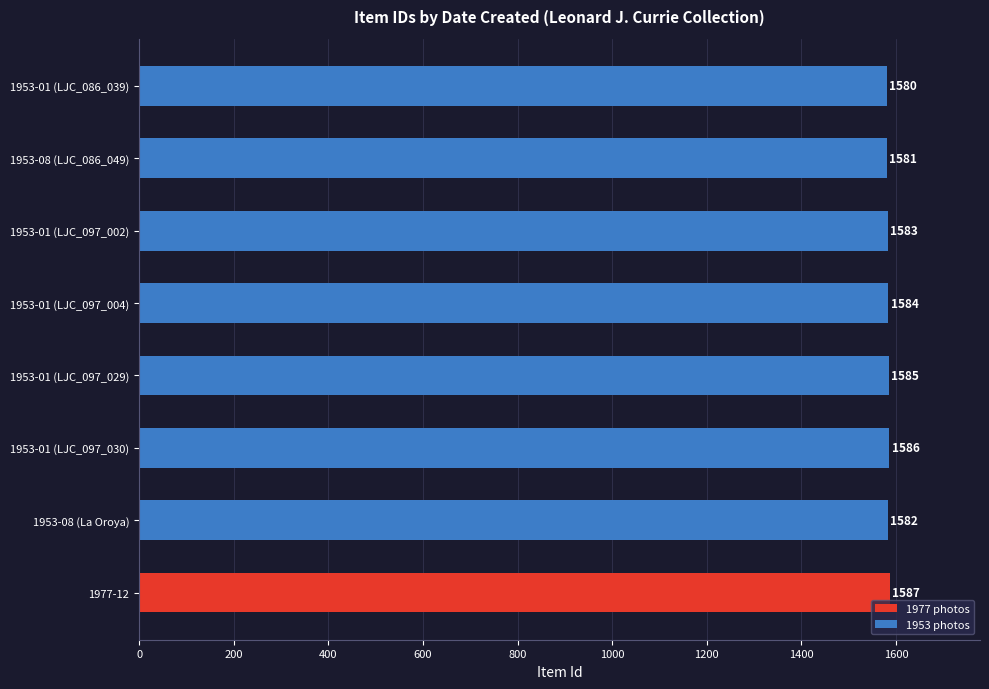

What is the ratio of the value at 1977-12 to the value at 1953-01 (LJC_097_029)?

1.0